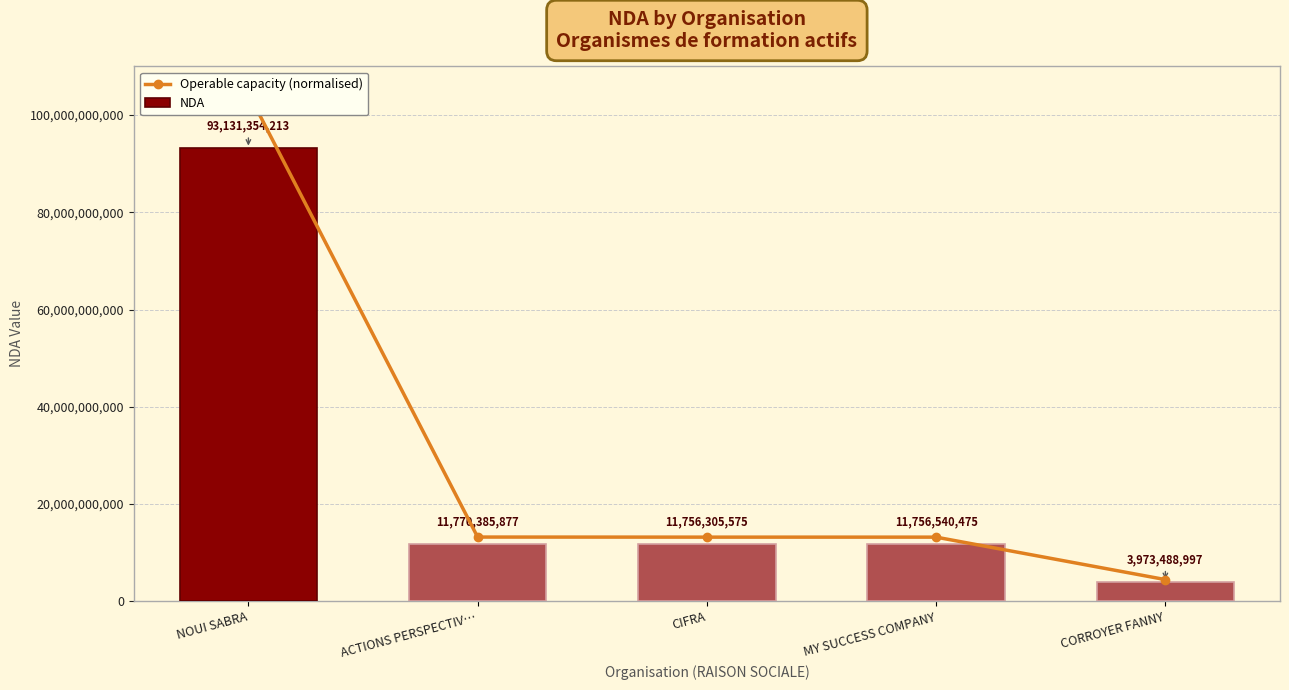

What is the sum of the Operable capacity (normalised) values at CIFRA and NOUI SABRA?

117691410593.9